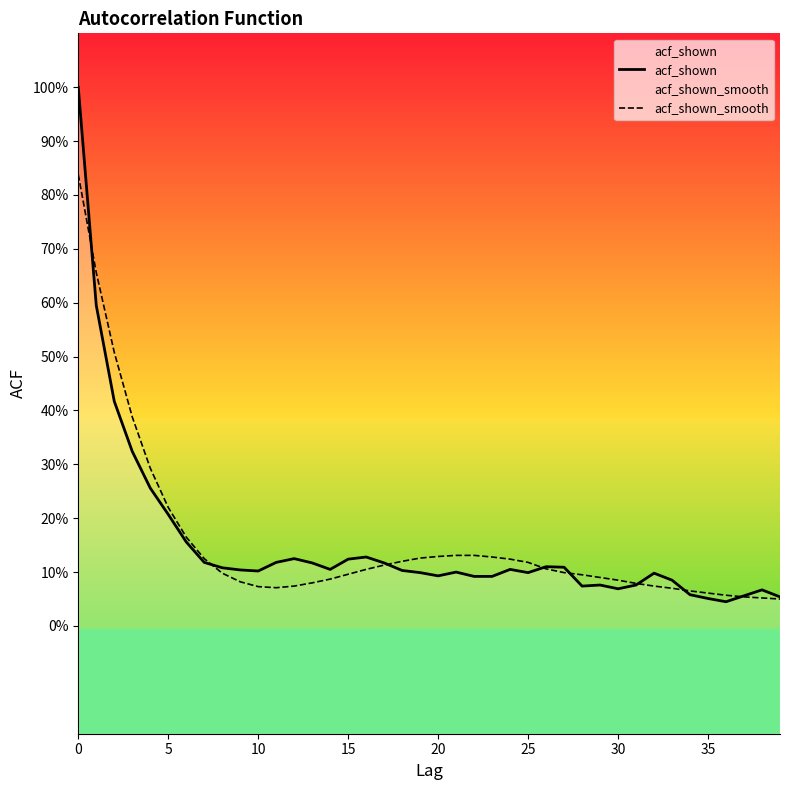

What is the difference between the second highest and minimum values in the acf_shown_smooth series?

0.6